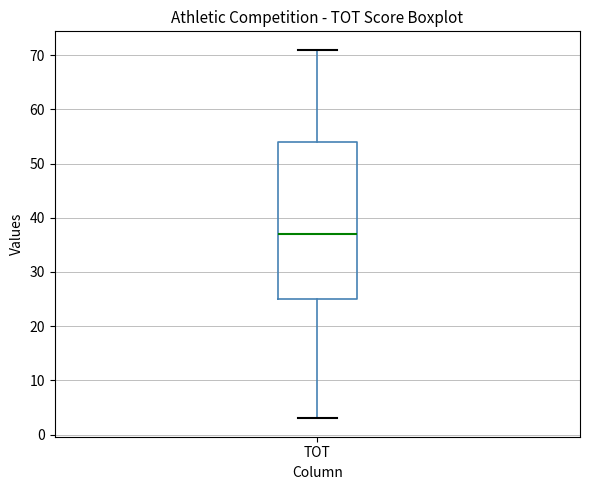

Read this box plot against the y-axis: the position of the median line, the range covered by the box, and the ends of both whiskers. The values are not printed on the chart, so give them approximately, as read against the axis.

median 37, box 25 to 54, whiskers 3 to 71